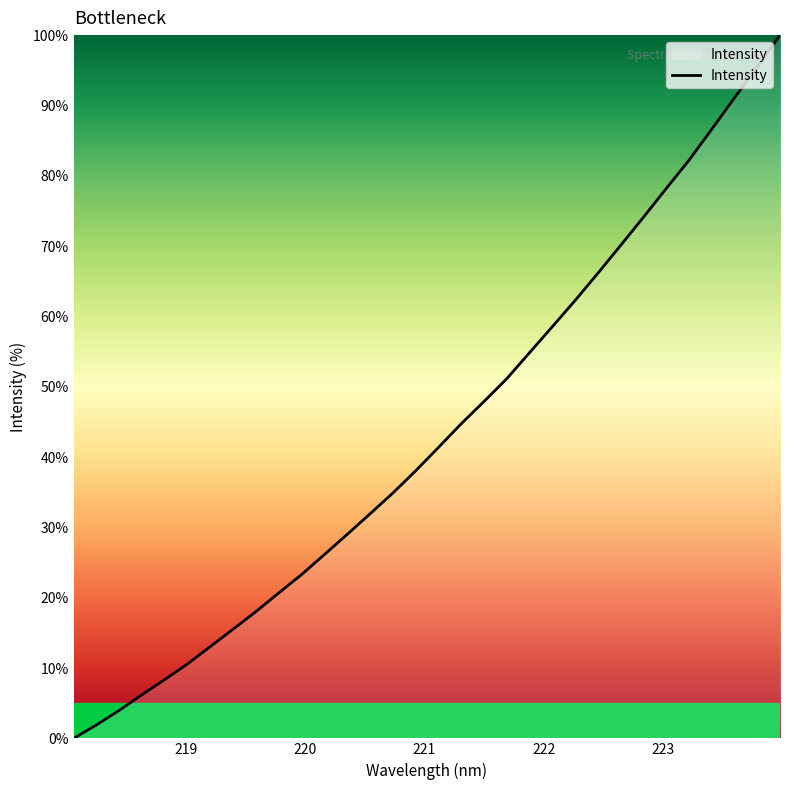

Does the chart have visible grid lines?

No